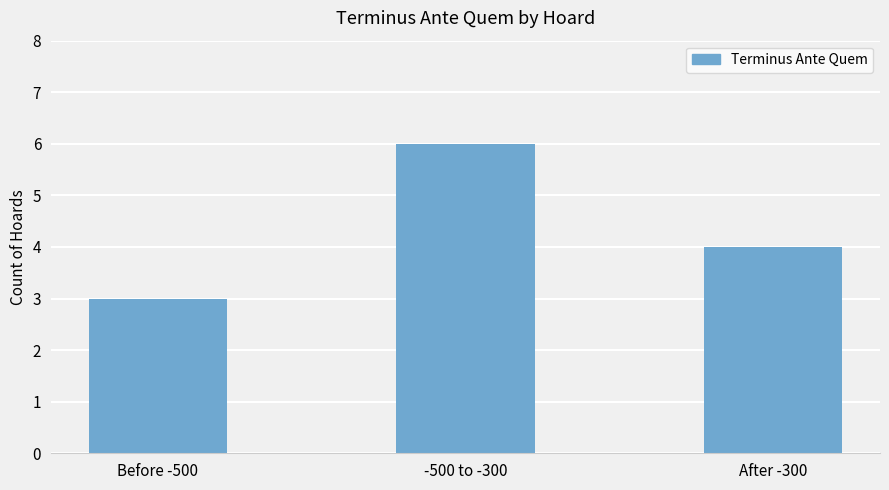

What is the difference between the maximum and second lowest values?

2